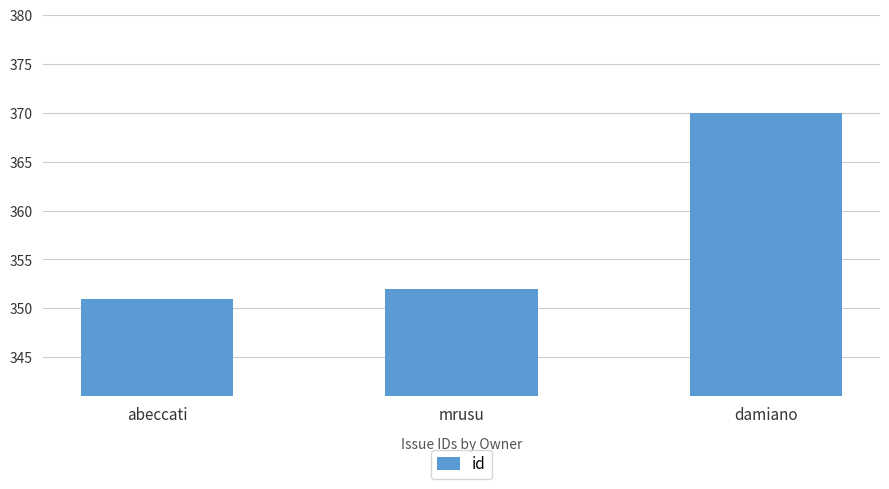

Count the number of categories in the chart.

3